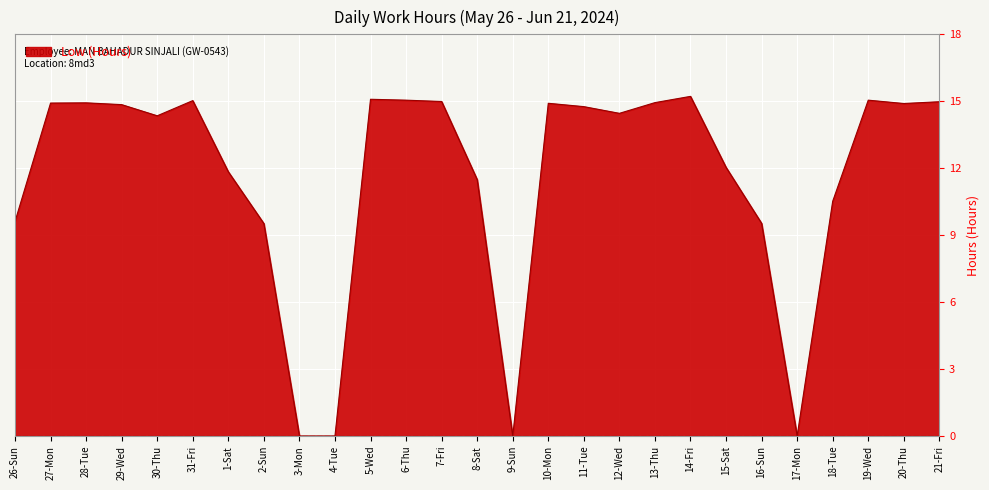

Does the chart display data point markers on the line(s)?

No